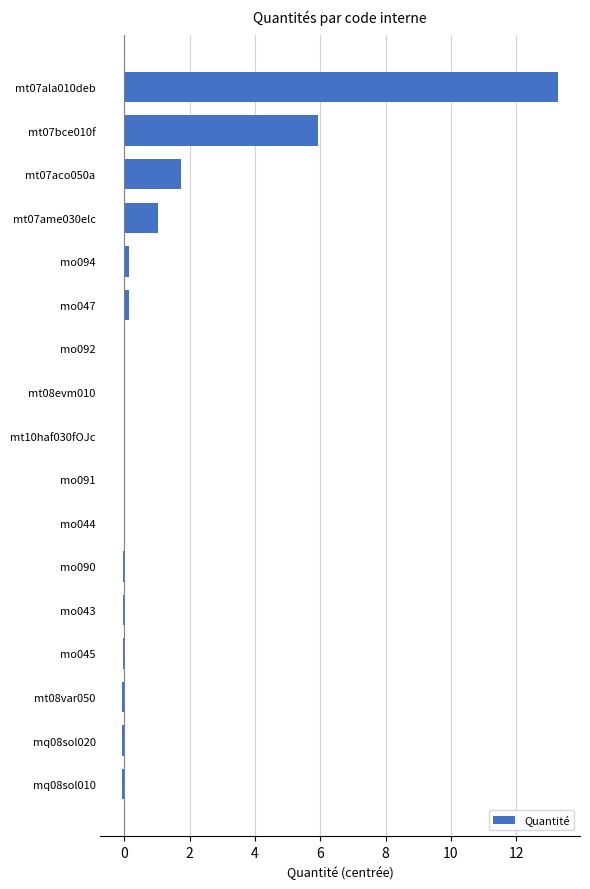

Is it true that the value at mt07aco050a is 2.3?

False